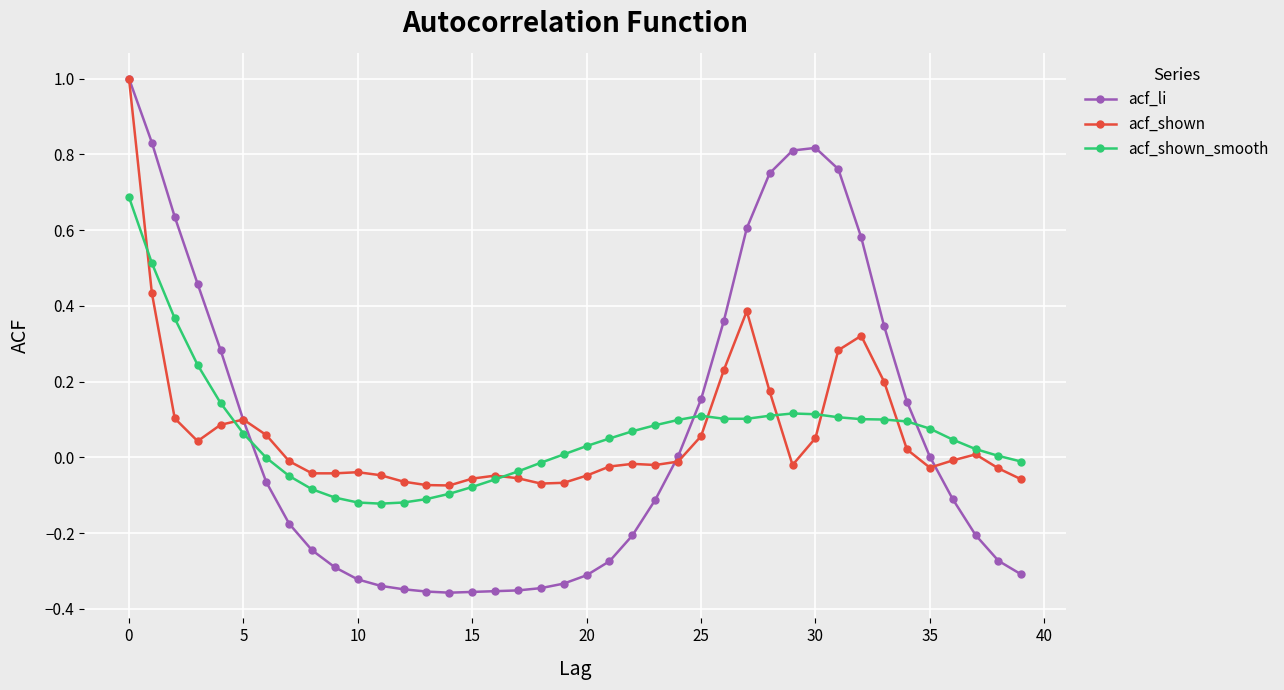

True or false: acf_shown has more than 0 points higher than both neighbors.

True